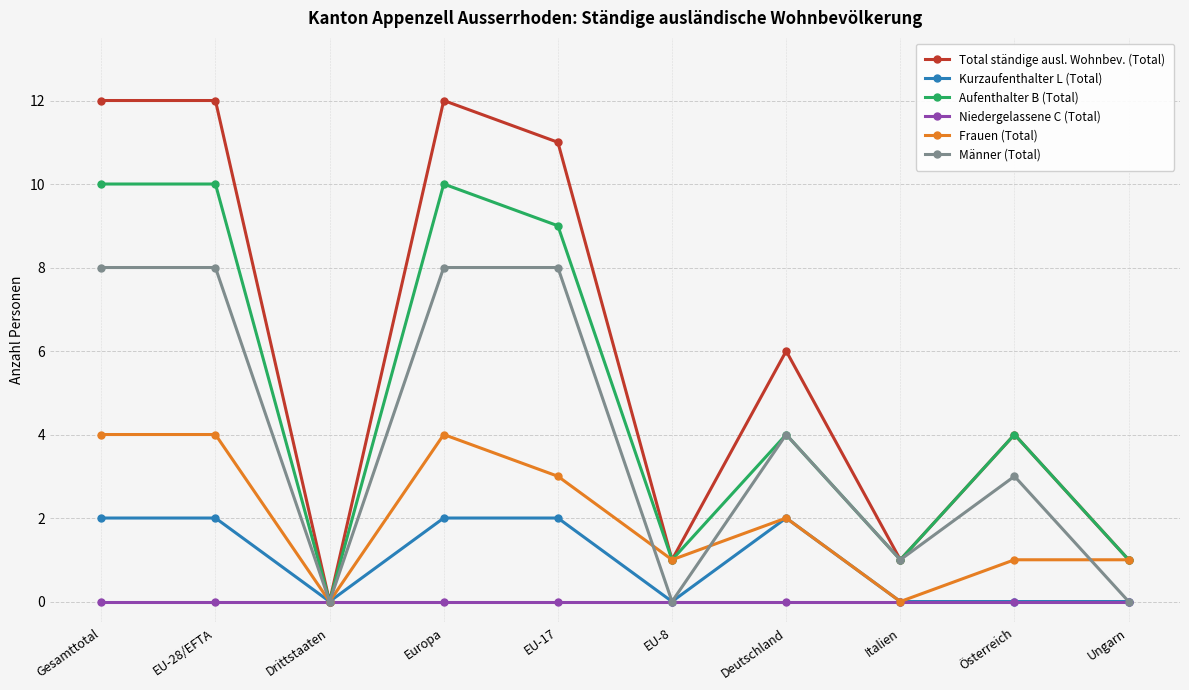

What is the difference between the Total ständige ausl. Wohnbev. (Total) values at Italien and Österreich?

3